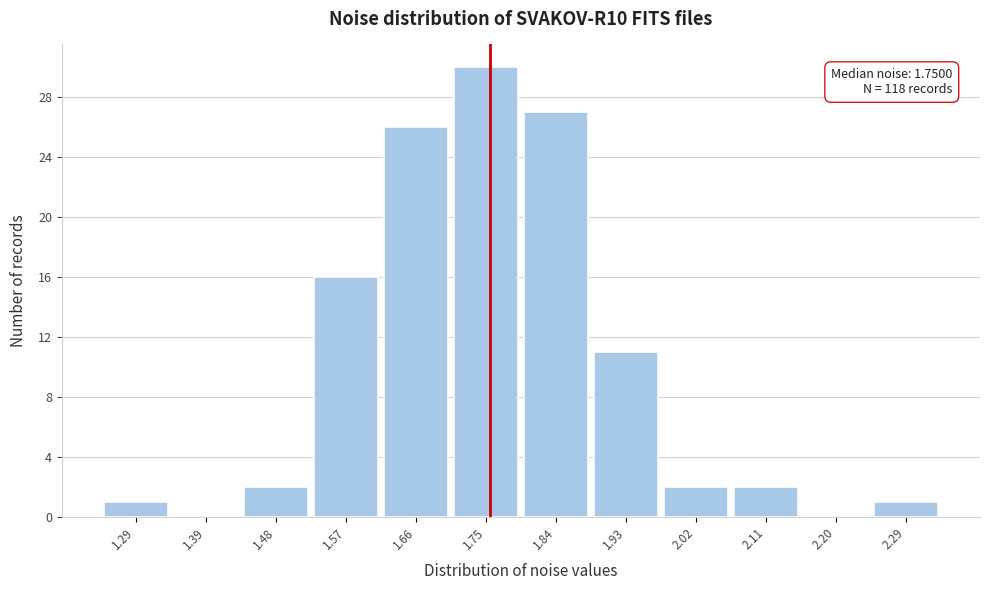

Over which range of the x-axis is the bar tallest?

1.70 to 1.79